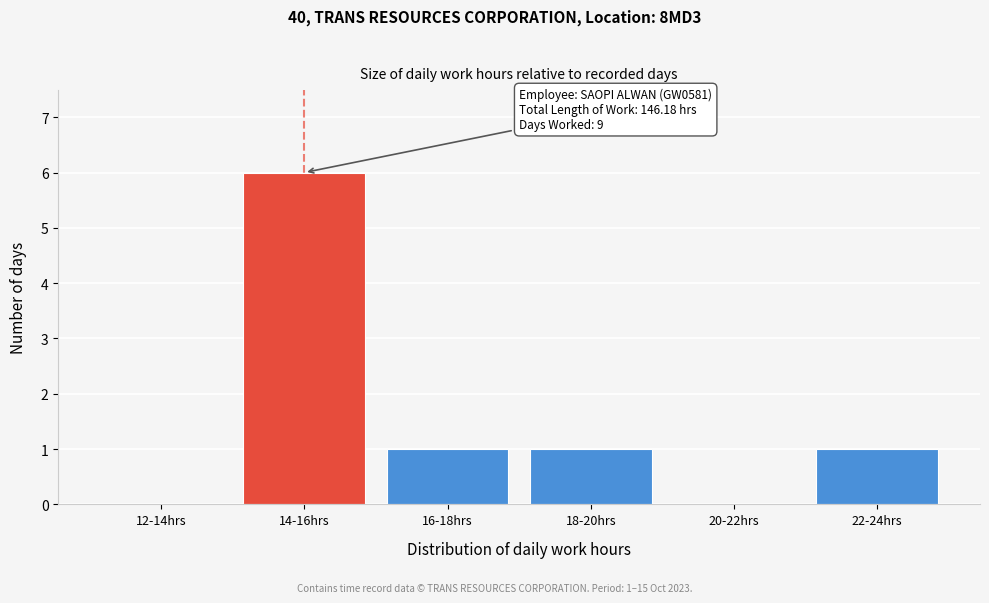

Reading left to right, list all the values displayed in this chart.

12-14hrs=0	14-16hrs=6	16-18hrs=1	18-20hrs=1	20-22hrs=0	22-24hrs=1